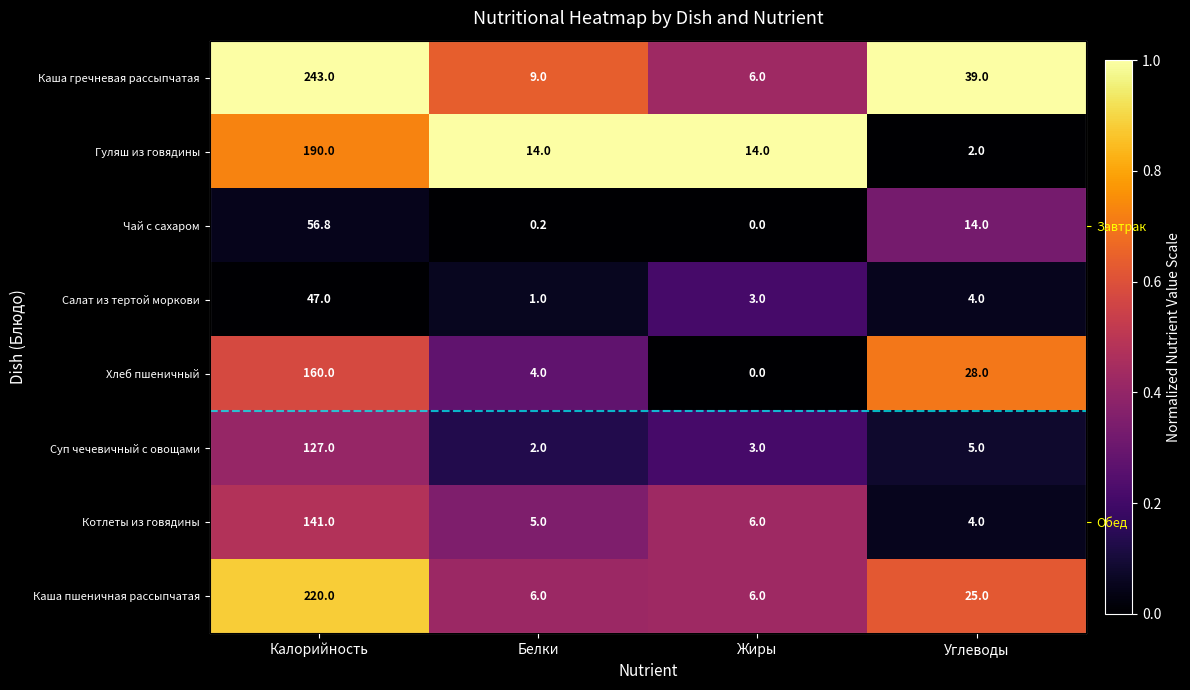

At which label does Котлеты из говядины reach its minimum?

Углеводы